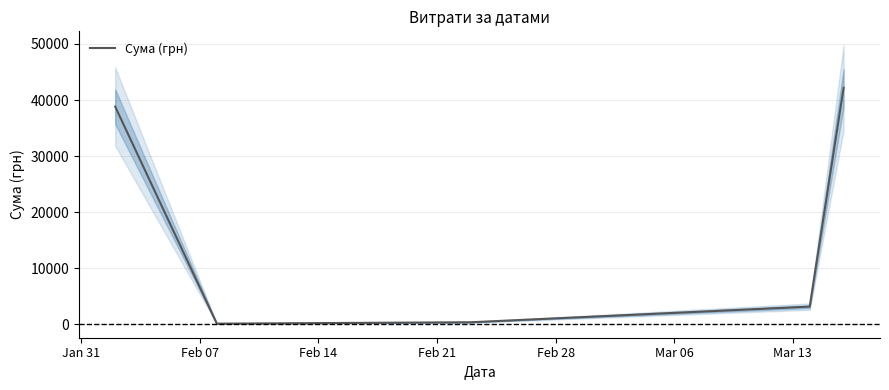

The value at Feb 28 is 73657.1. True or false?

False